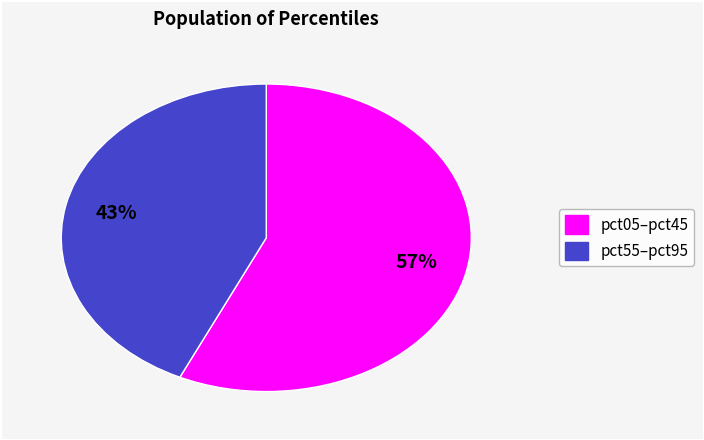

To the nearest percent, what is the difference between the largest and smallest slice percentages?

14%